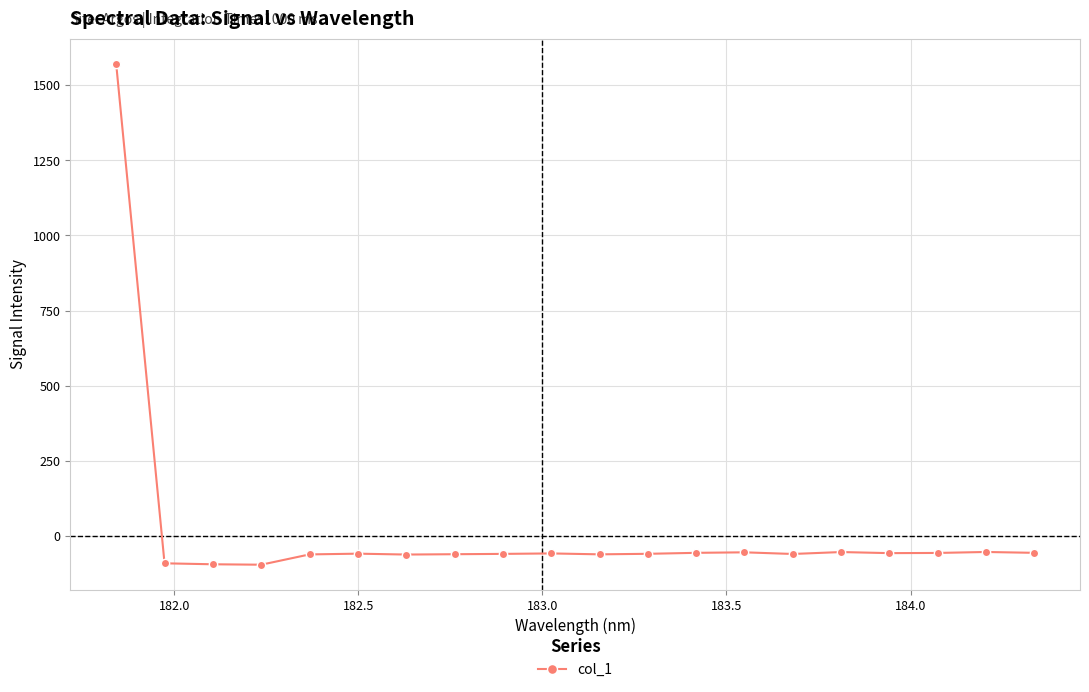

How many positive values are there?

1